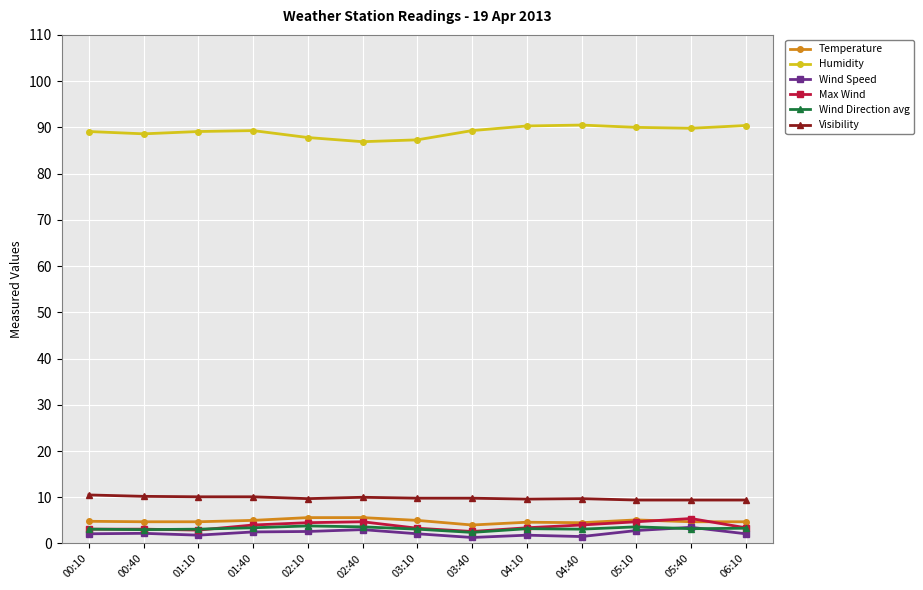

What is the label of the 1st point from the right?

06:10